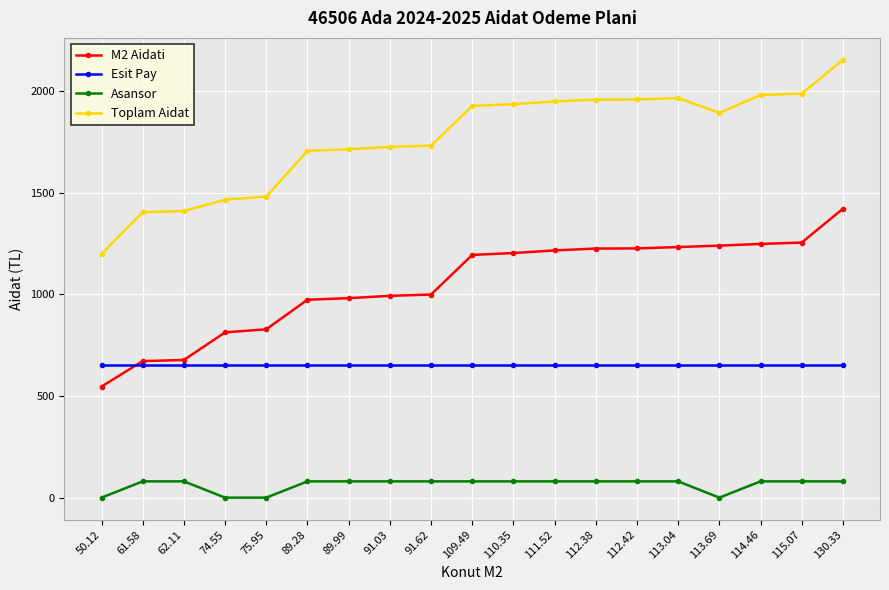

True or false: Asansor and M2 Aidati intersect in this chart.

False